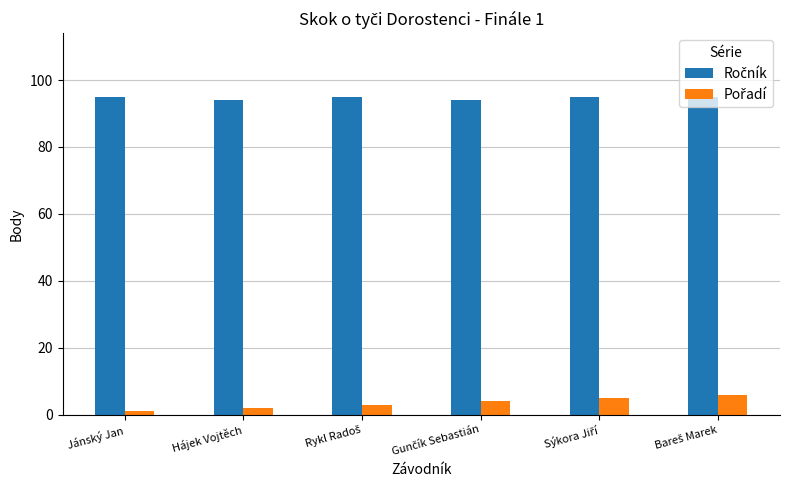

At how many categories does at least one series exceed 12?

6